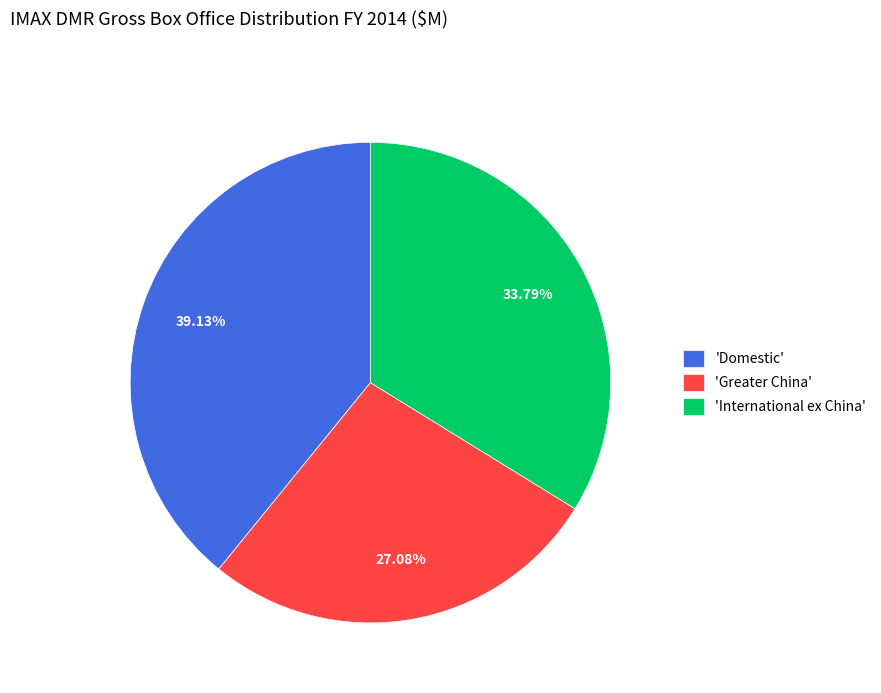

What is the smallest slice in the pie chart?

'Greater China'